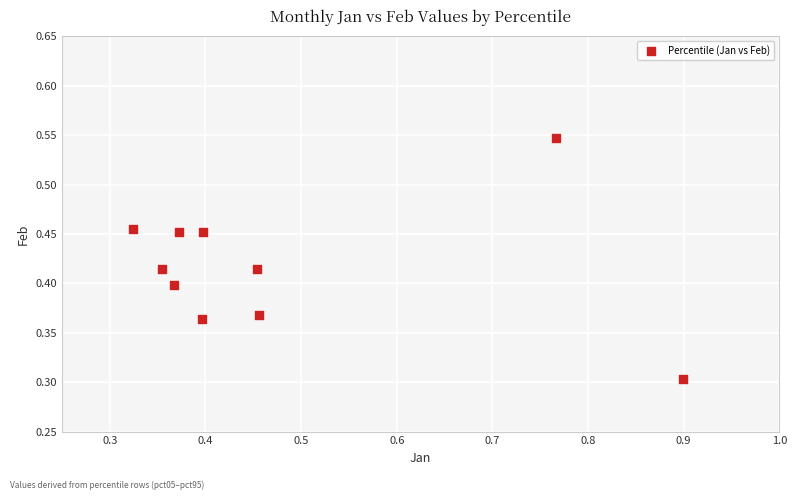

What Y value in the scatter plot is closest to 0?

0.3